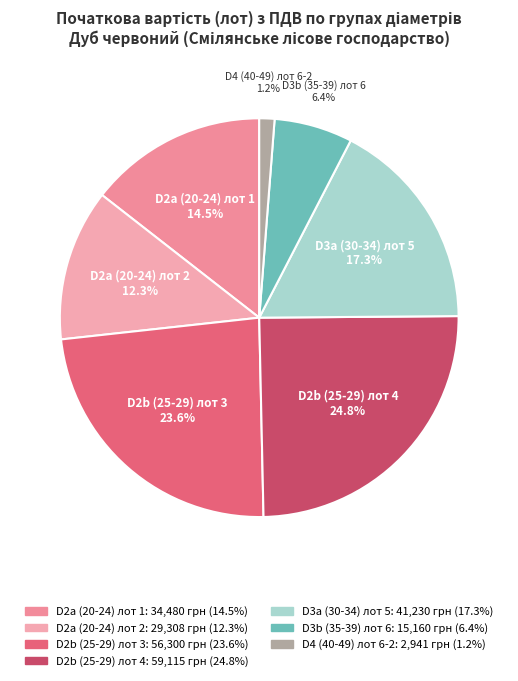

What is the smallest slice in the pie chart?

D4 (40-49) лот 6-2